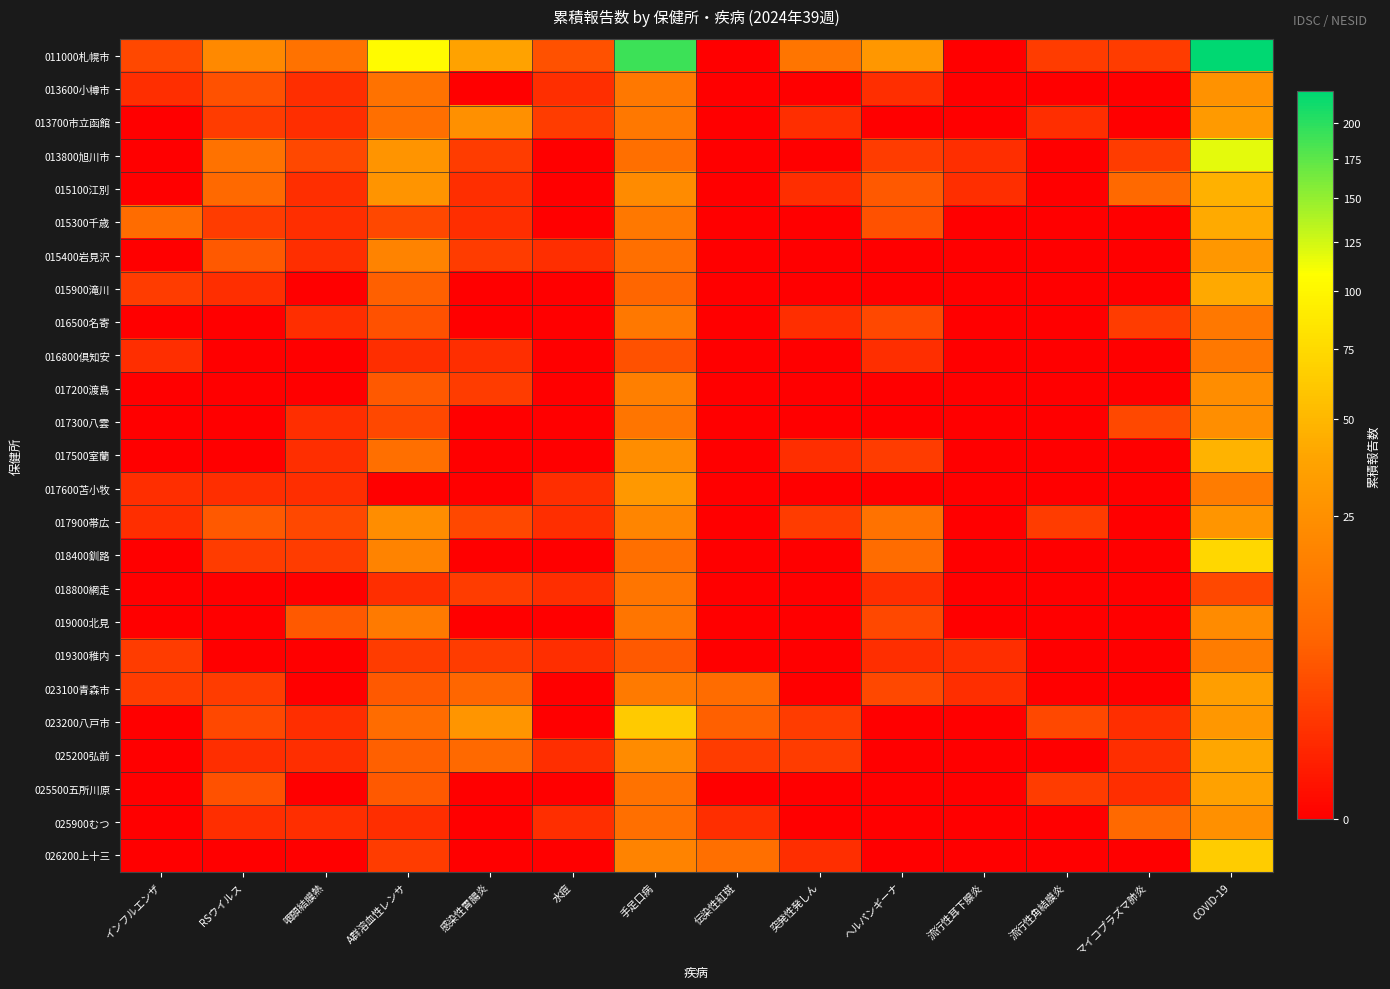

Which category has the highest value across all series?

COVID-19